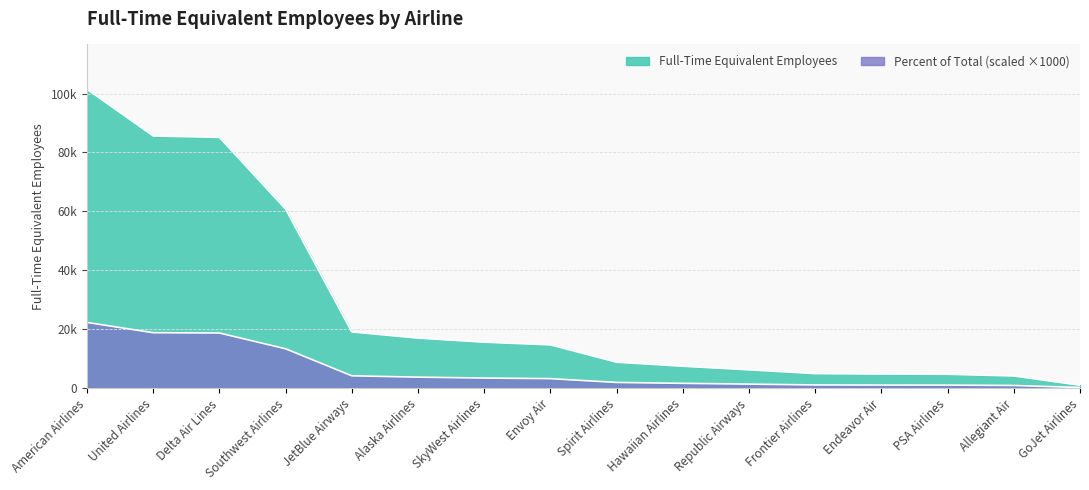

Which has a higher value, Alaska Airlines or American Airlines?

American Airlines